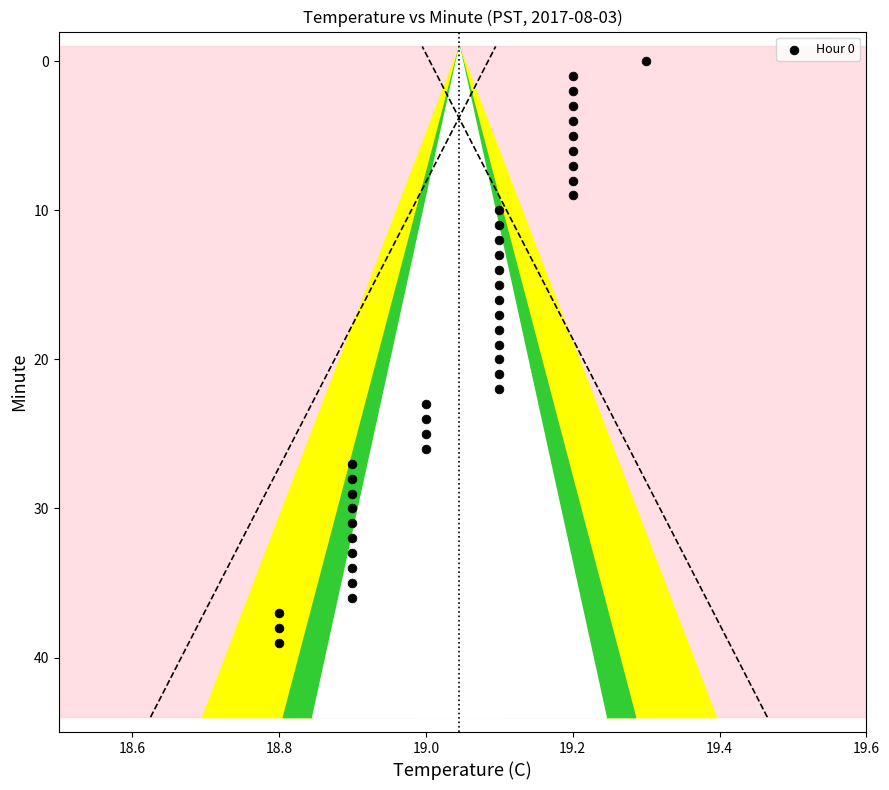

What is the range of Y values (max minus min)?

39